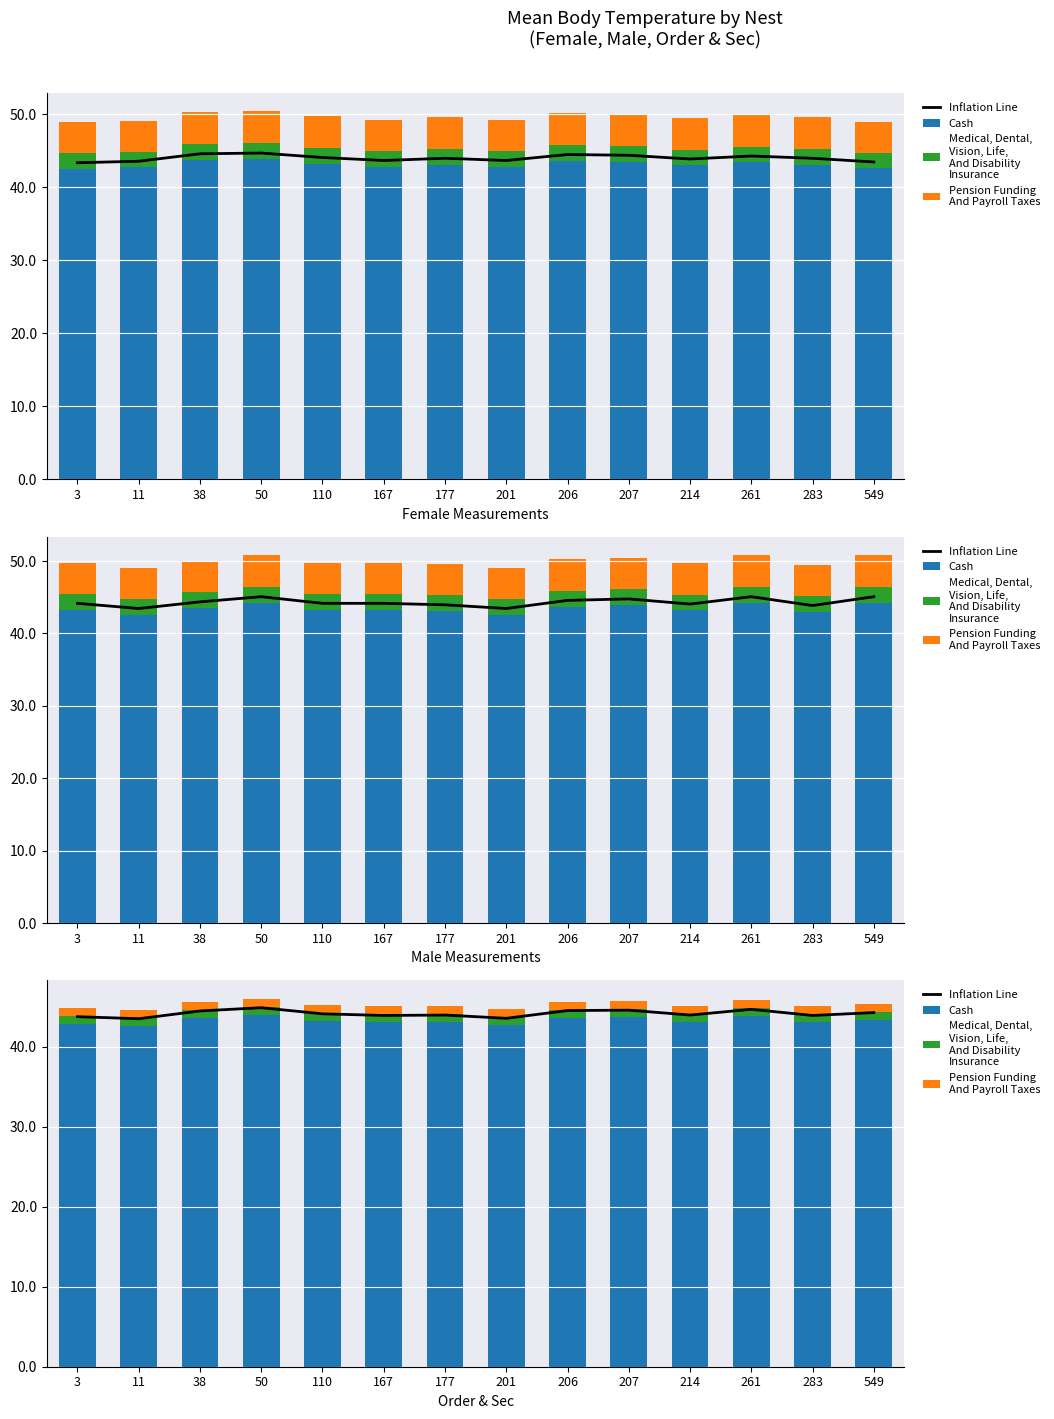

What is the sum of the Inflation Line values at 206 and 38?

89.0